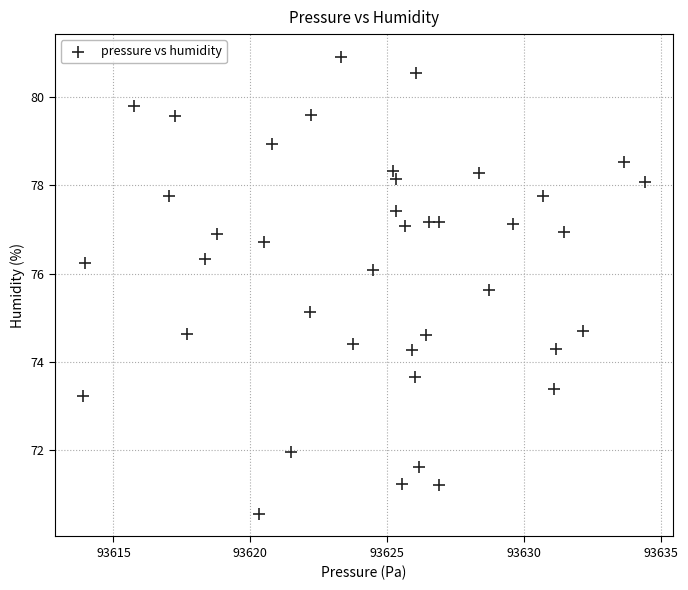

What Y value in the scatter plot is closest to 75?

75.1